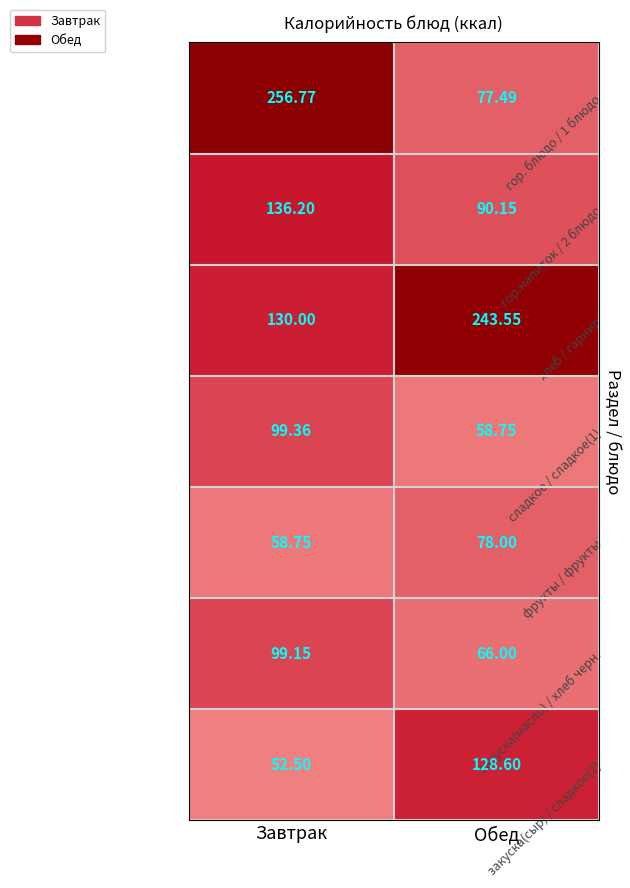

List the series in order of their peak value, lowest first.

фрукты / фрукты, закуска(масло) / хлеб черн., сладкое / сладкое(1), закуска(сыр) / сладкое(2), гор.напиток / 2 блюдо, хлеб / гарнир, гор. блюдо / 1 блюдо